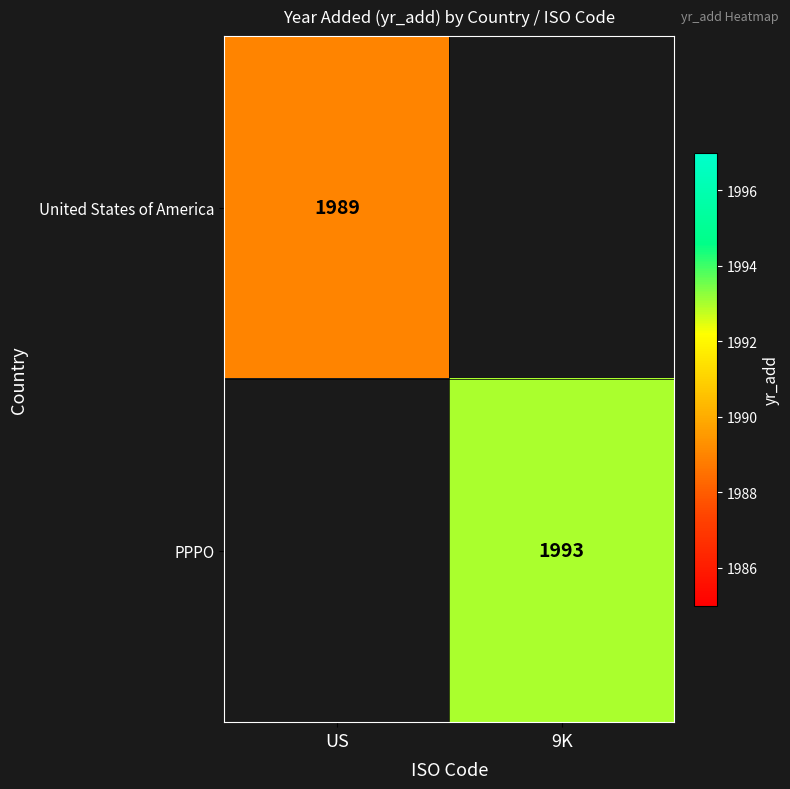

Is it true that PPPO equals 844 at 9K?

False